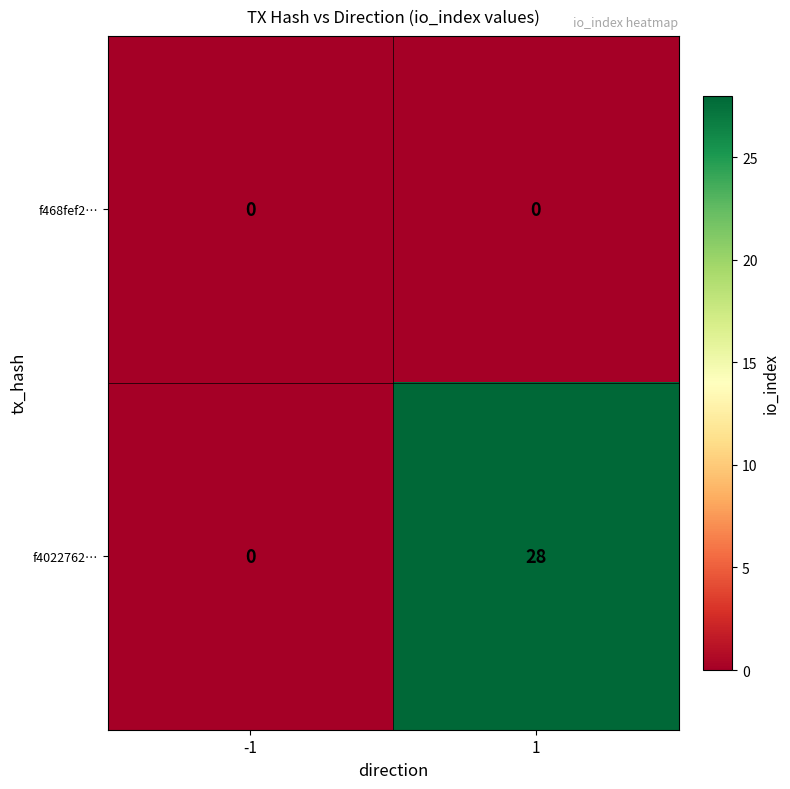

Between -1 and 1, which series saw the biggest shift?

f4022762…